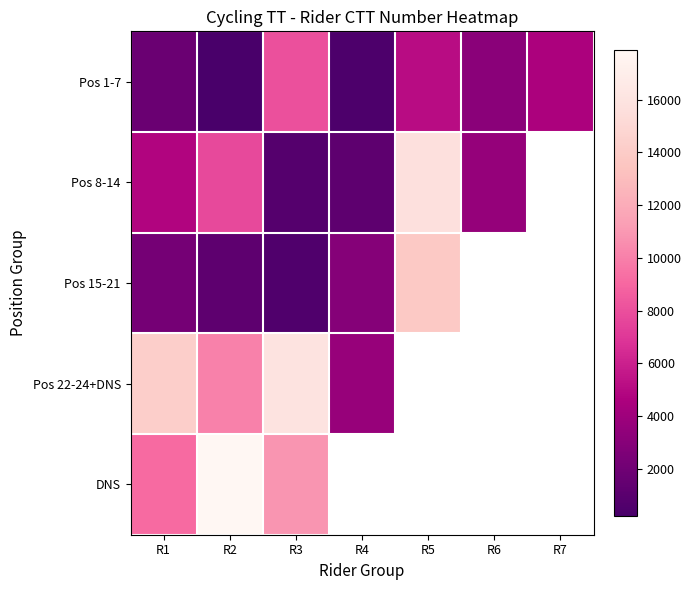

The Pos 1-7 series shows 2859.0 at R3. True or false?

False